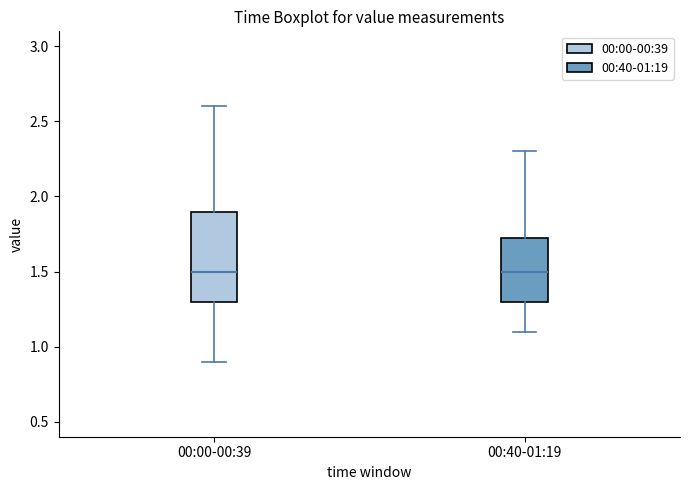

Which box is the tallest, from its lower edge to its upper edge?

00:00-00:39